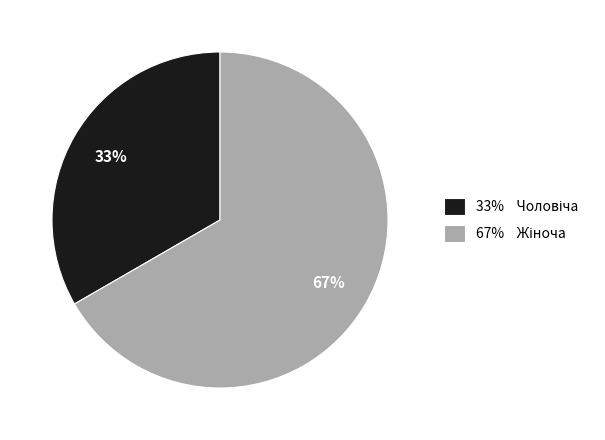

Is there any slice that represents more than half of the pie?

Yes